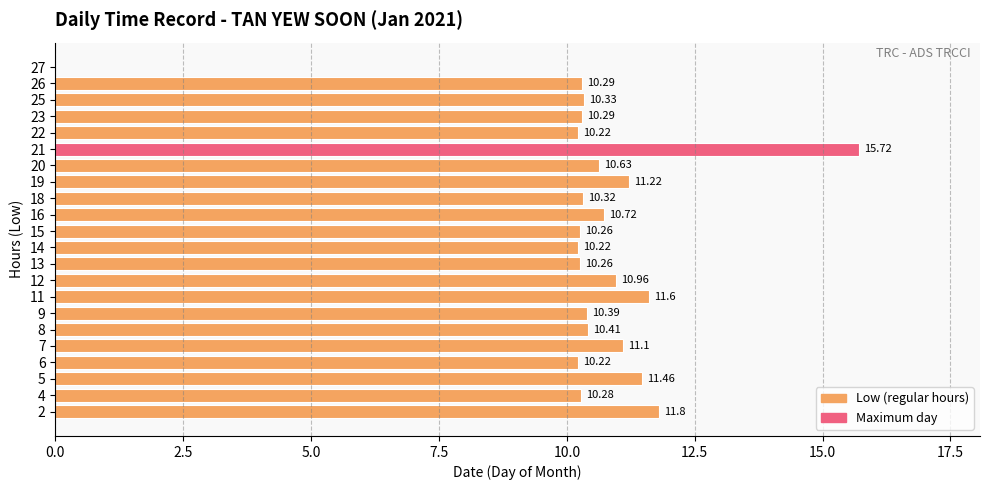

Approximately how many times larger is the value at 9 compared to 23?

1.0